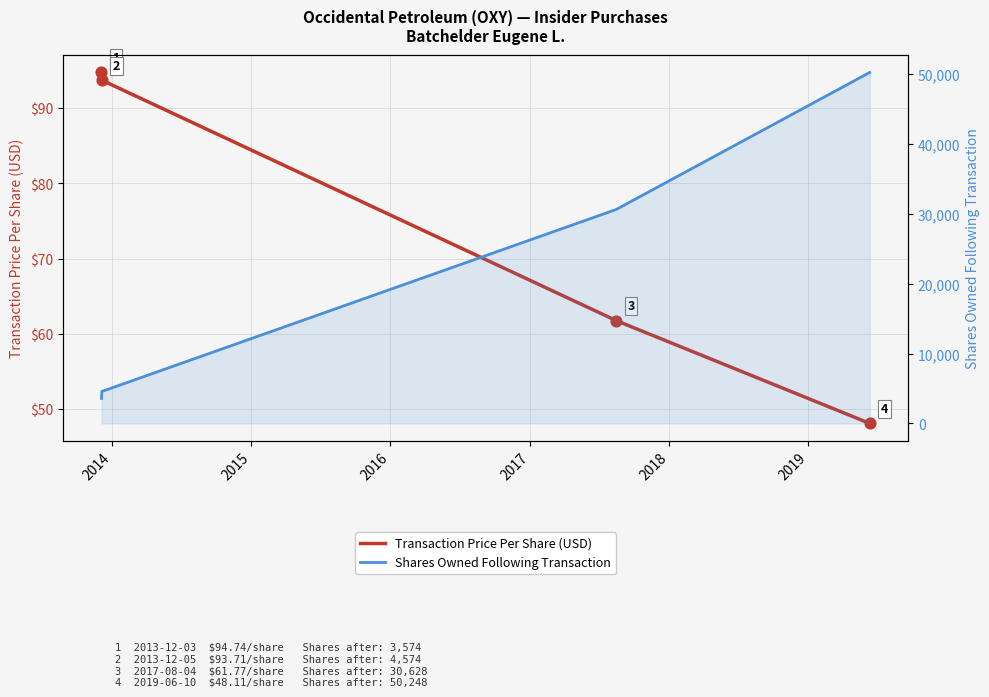

Which series has the largest Y range (max minus min)?

Shares Owned Following Transaction